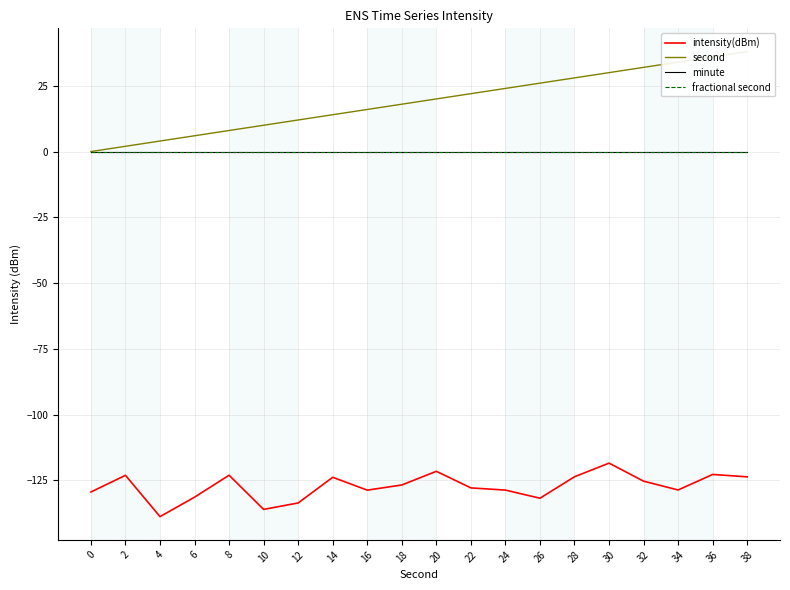

Count the number of categories in the chart.

20